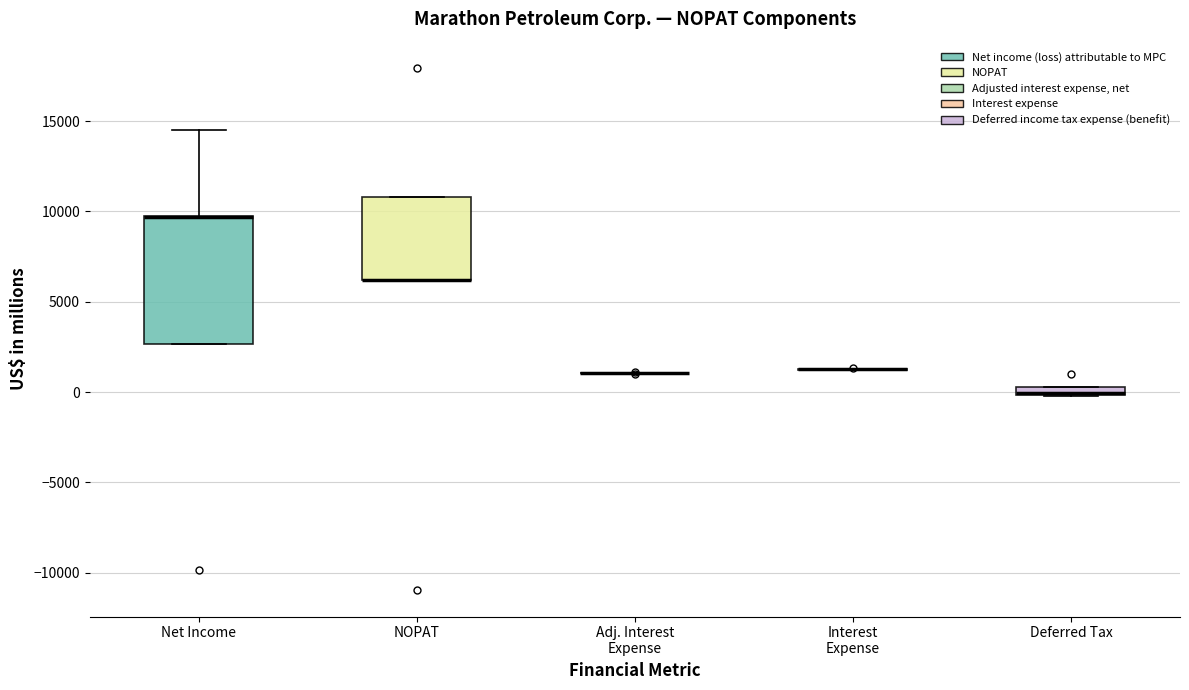

Comparing the boxes themselves (not the whiskers), which one is the tallest?

Net Income